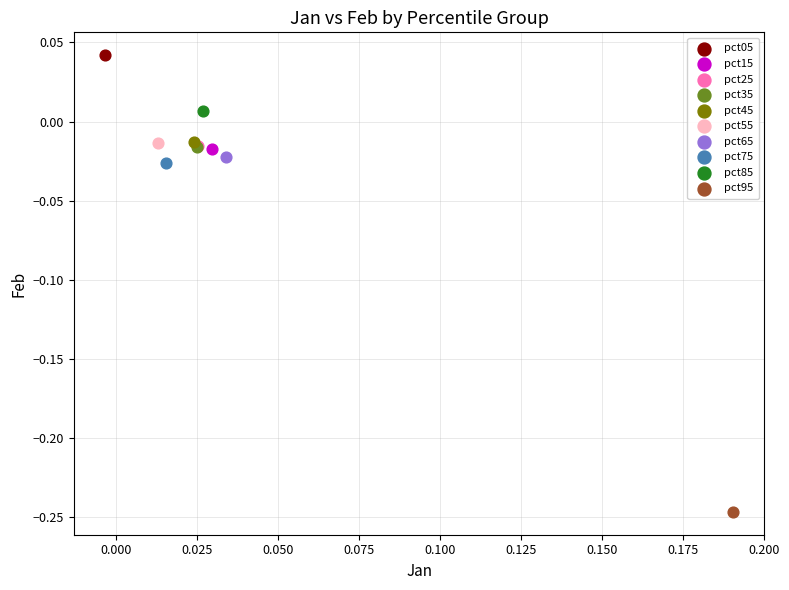

Which series contains the lowest Y value?

pct95